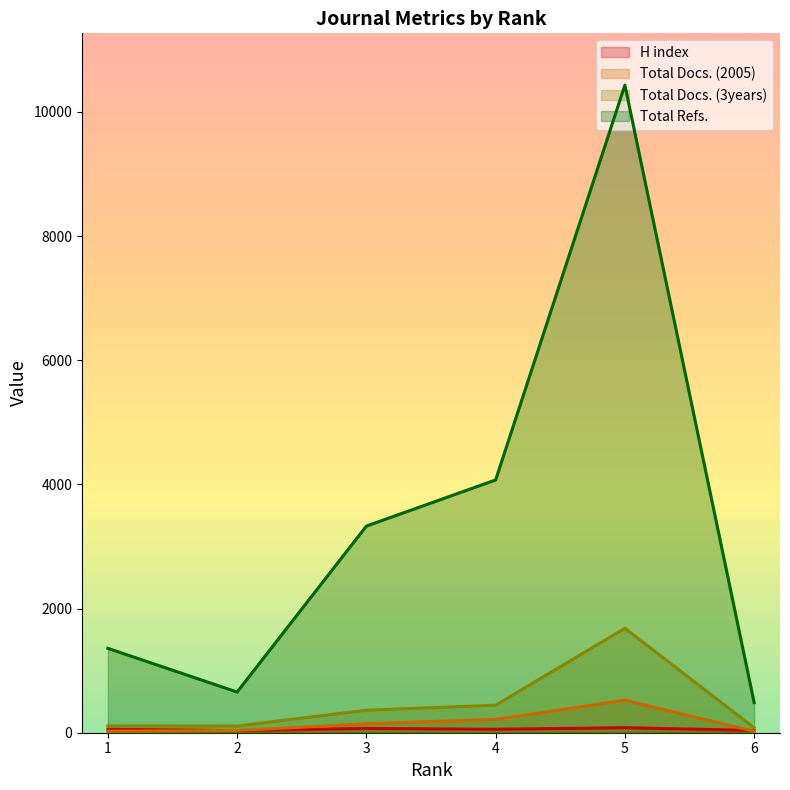

What are all the series names shown in the legend?

H index, Total Docs. (2005), Total Docs. (3years), Total Refs.